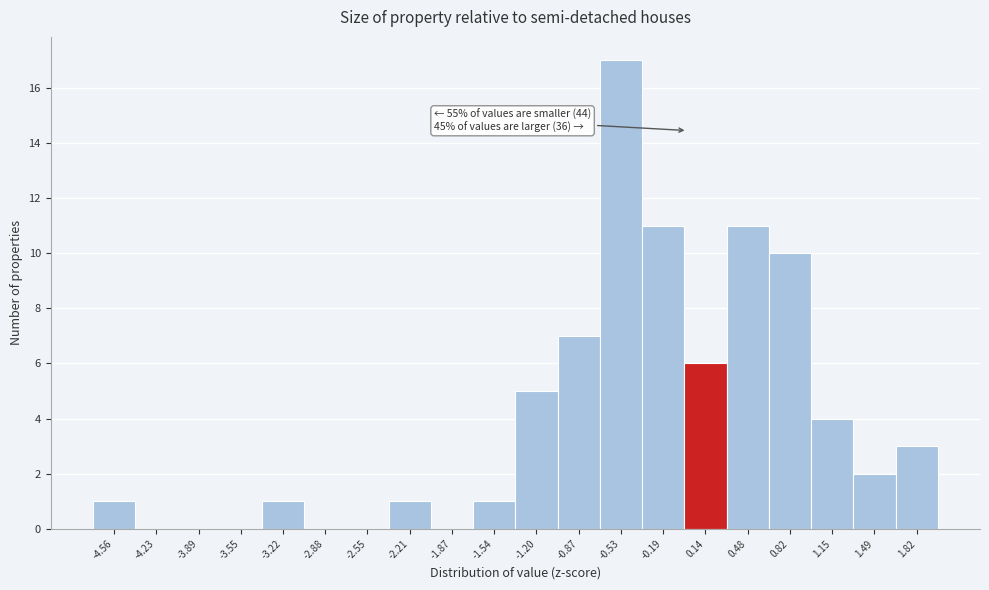

Which range on the x-axis has the tallest bar?

-0.70 to -0.35